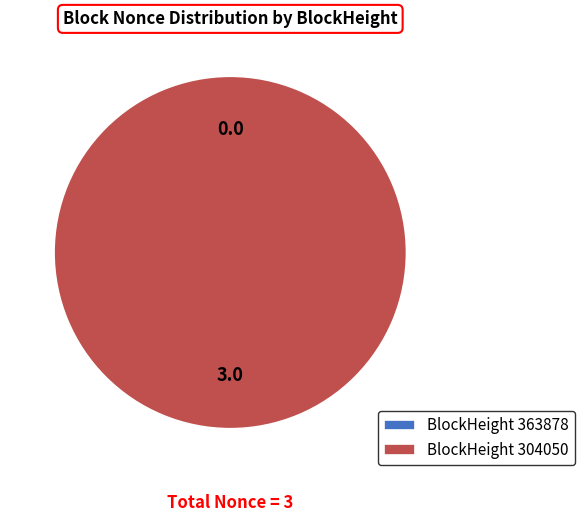

Count the number of slices in the pie.

2